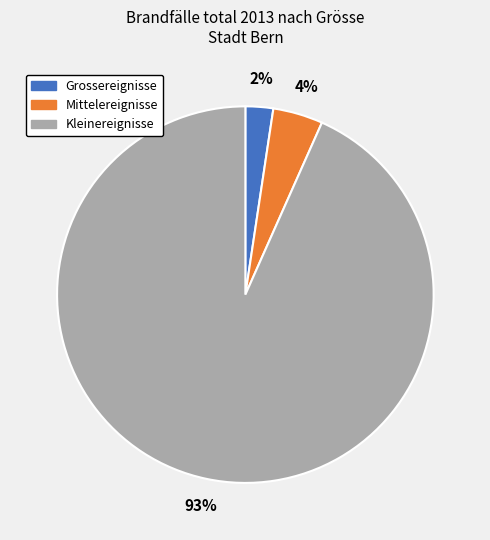

Is there a majority slice in this chart?

Yes